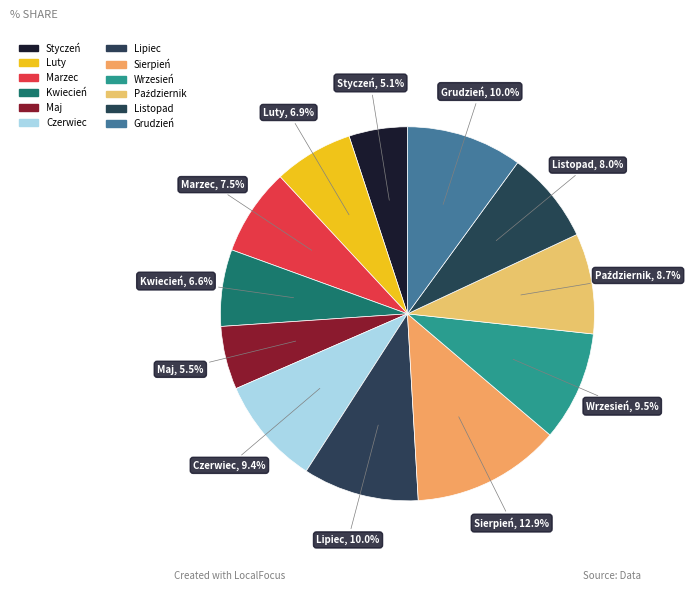

How many segments does this pie chart have?

12